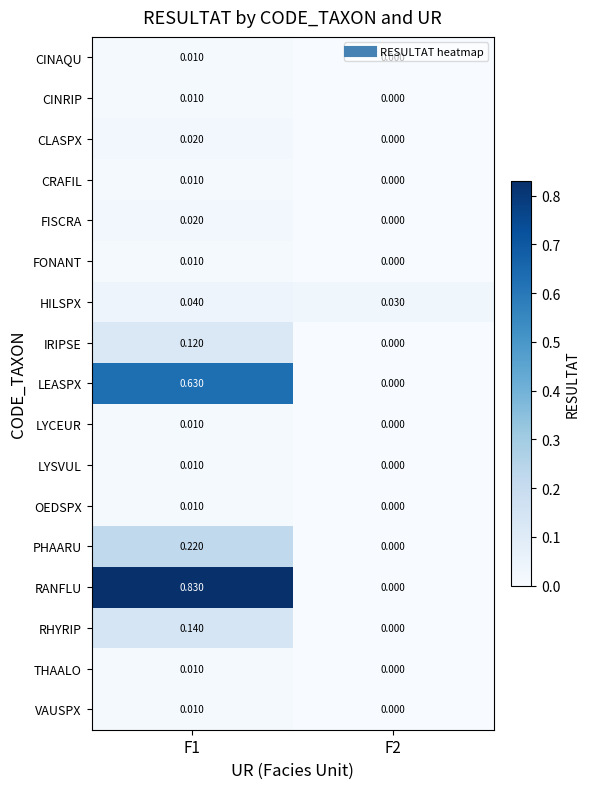

Count the number of data series in this chart.

17